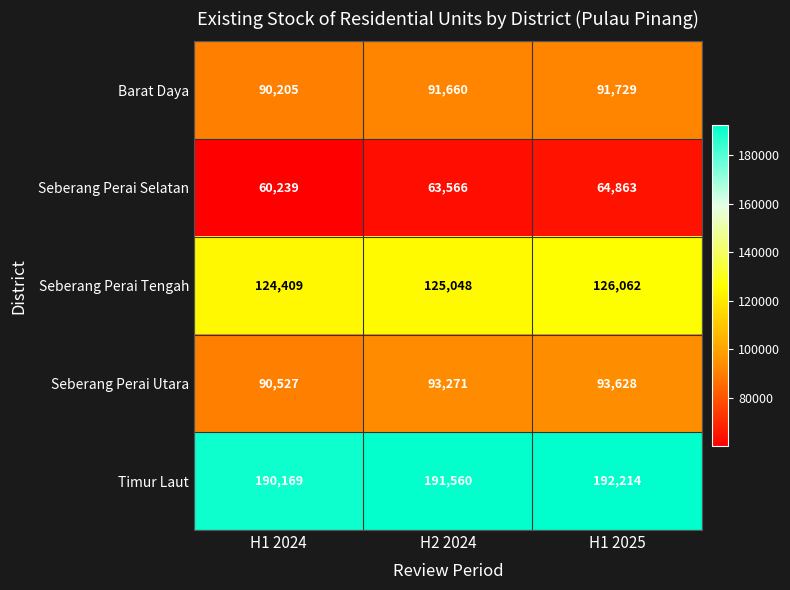

How many distinct data groups are displayed?

5